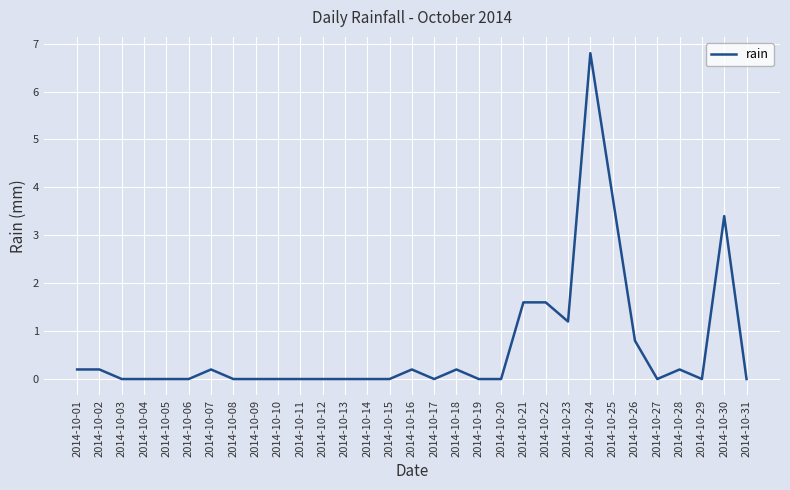

Where is the data nearest to the value 3?

2014-10-30